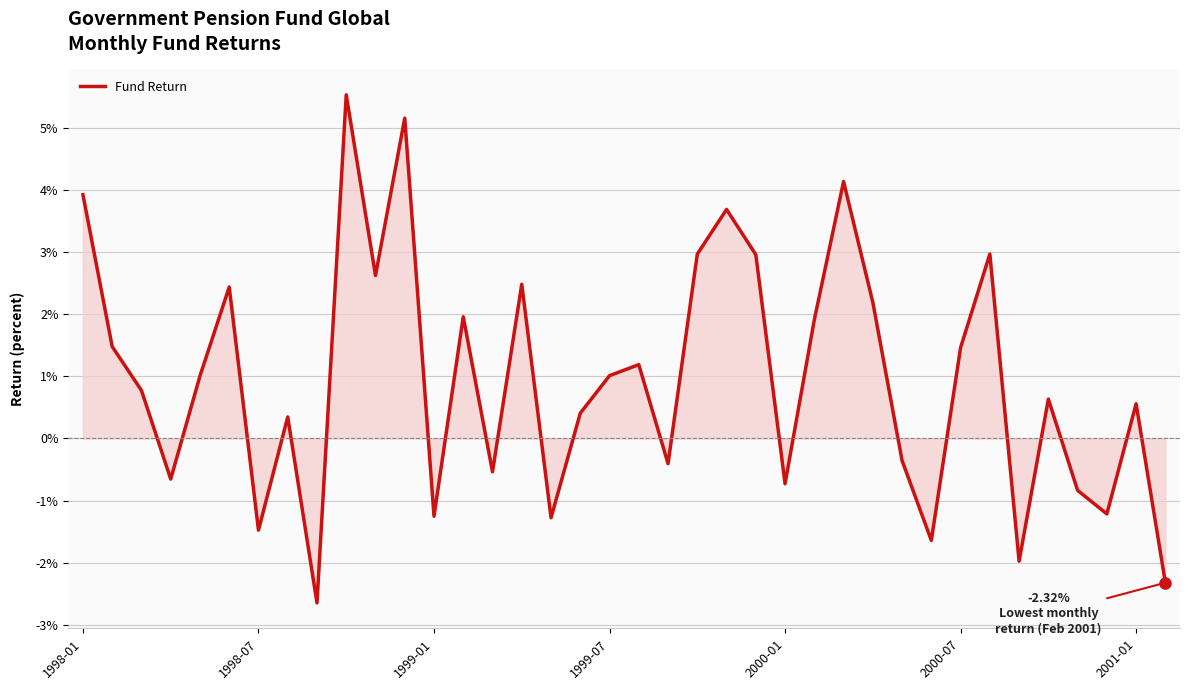

Does the chart display data point markers on the line(s)?

No